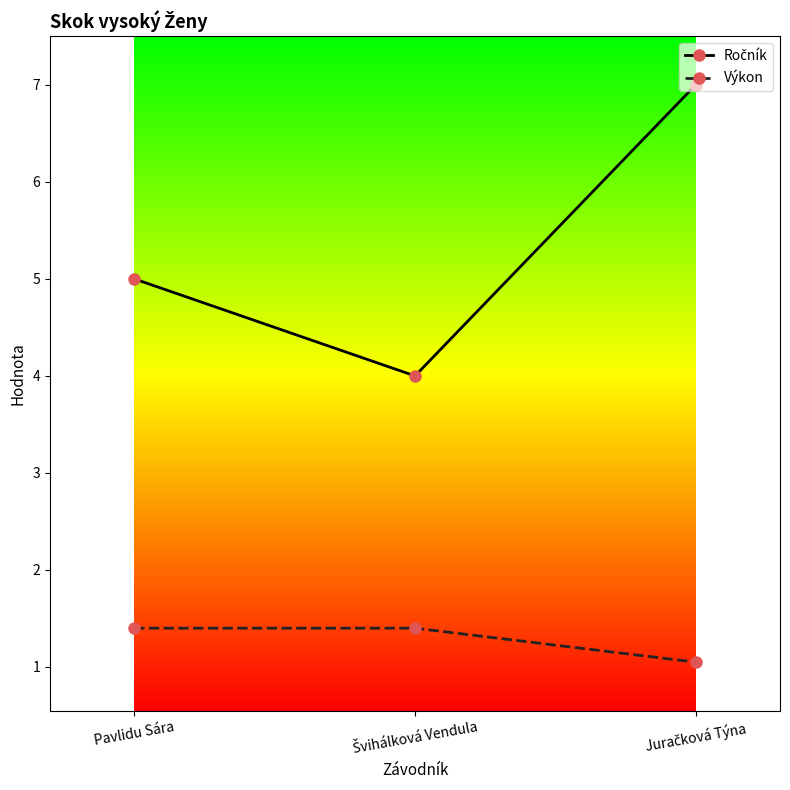

Is it true that Výkon equals 1.4 at Pavlidu Sára?

True